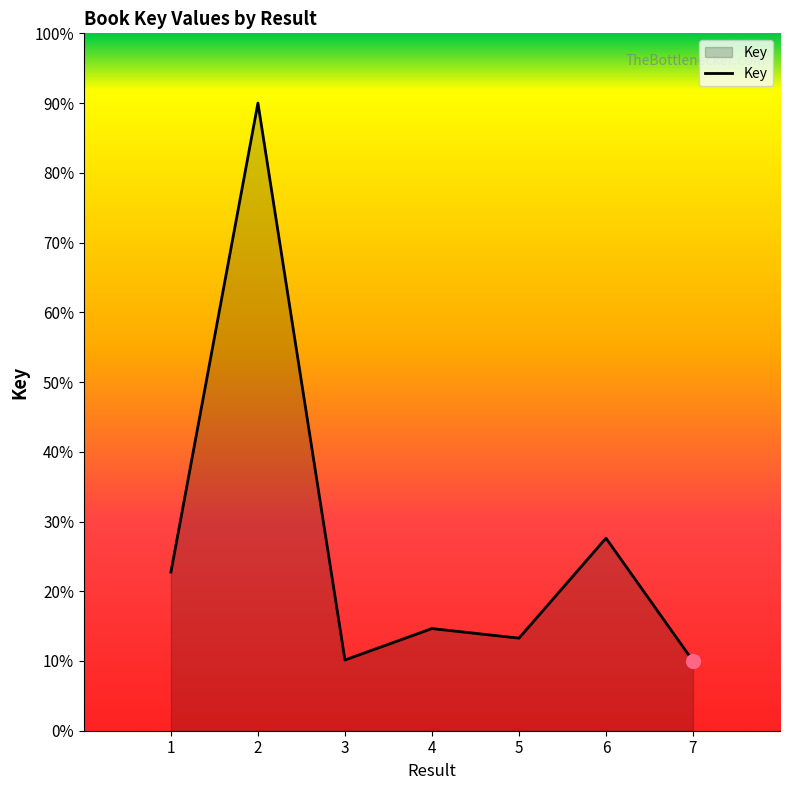

Approximately how many times larger is the value at 3 compared to 1?

0.4